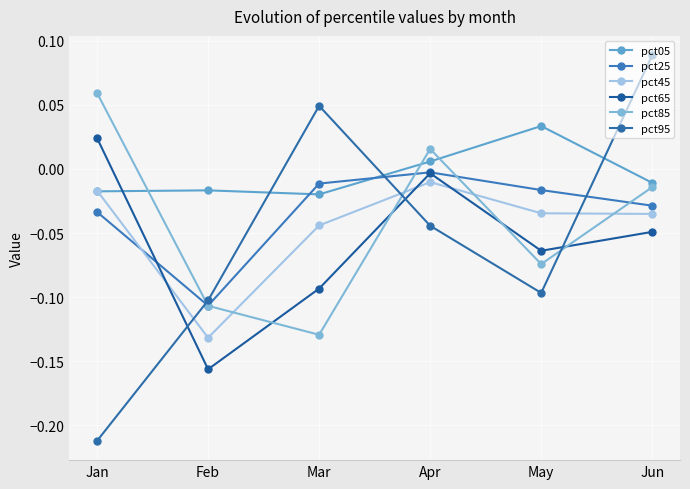

What is the sum of all pct95 values?

-0.3